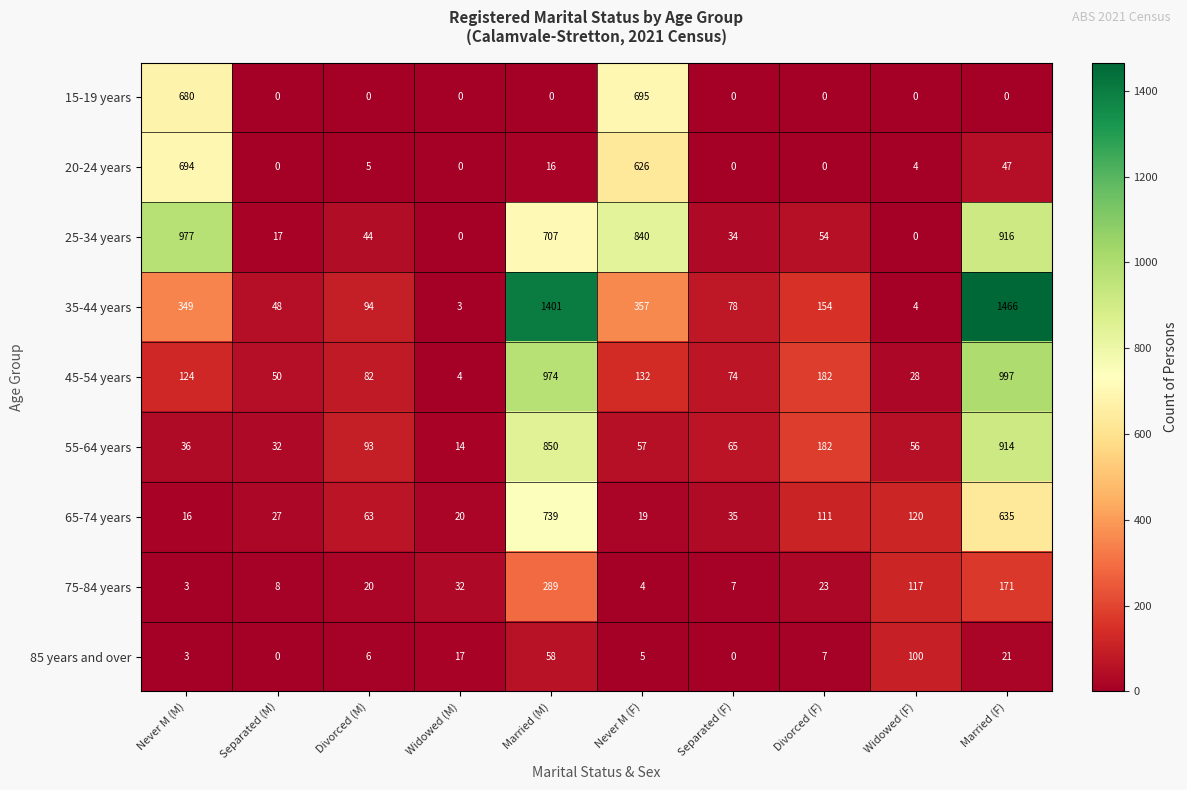

Which series has the largest total across all categories?

35-44 years